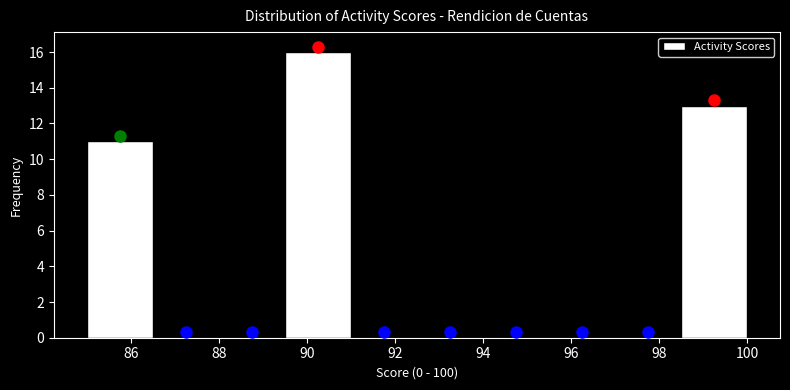

How tall is the bar that spans 89.5 to 91.0 on the x-axis? Neither the bar edges nor the heights are printed on the chart, so give them approximately, as read against the axes.

16